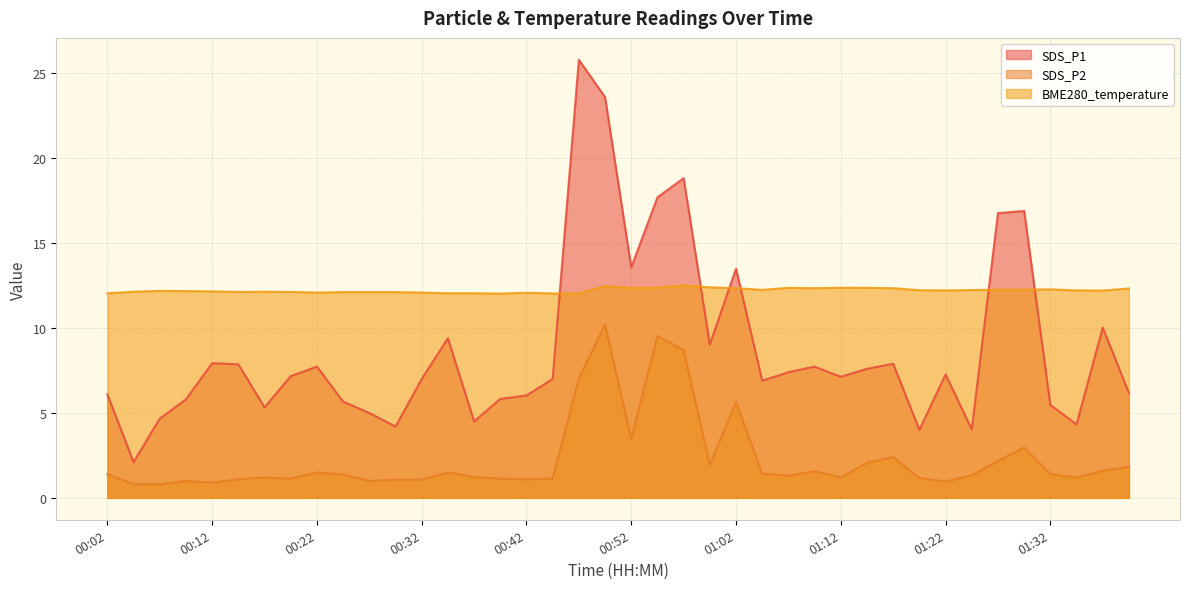

Is the value of BME280_temperature at 01:27 greater than the value of SDS_P1 at 01:24?

Yes